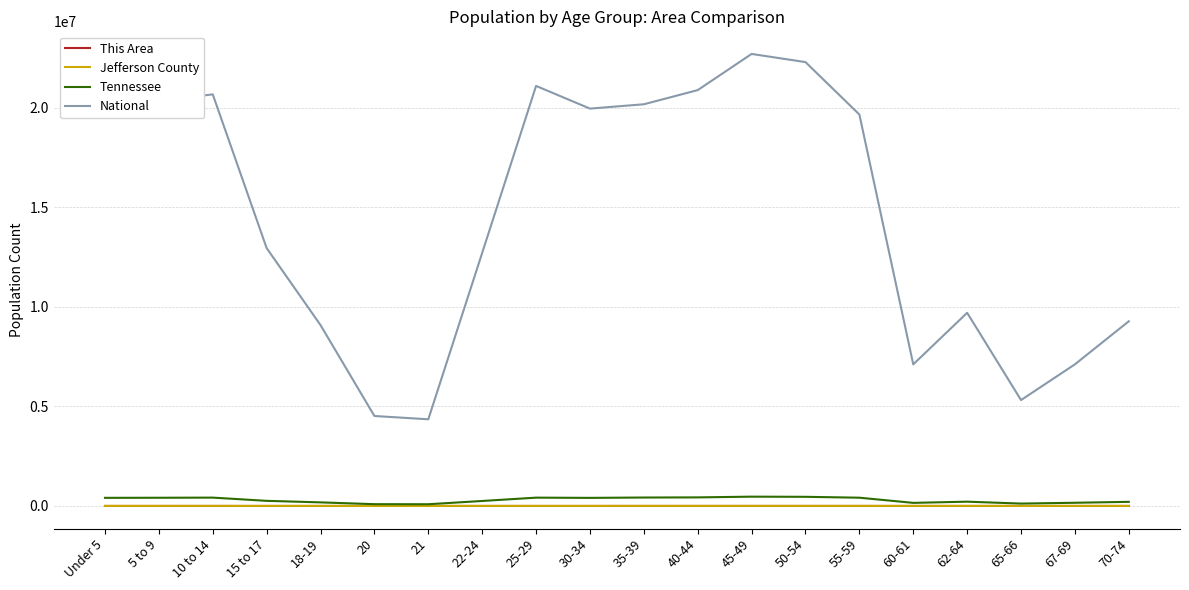

Is it true that This Area equals 55 at 21?

True